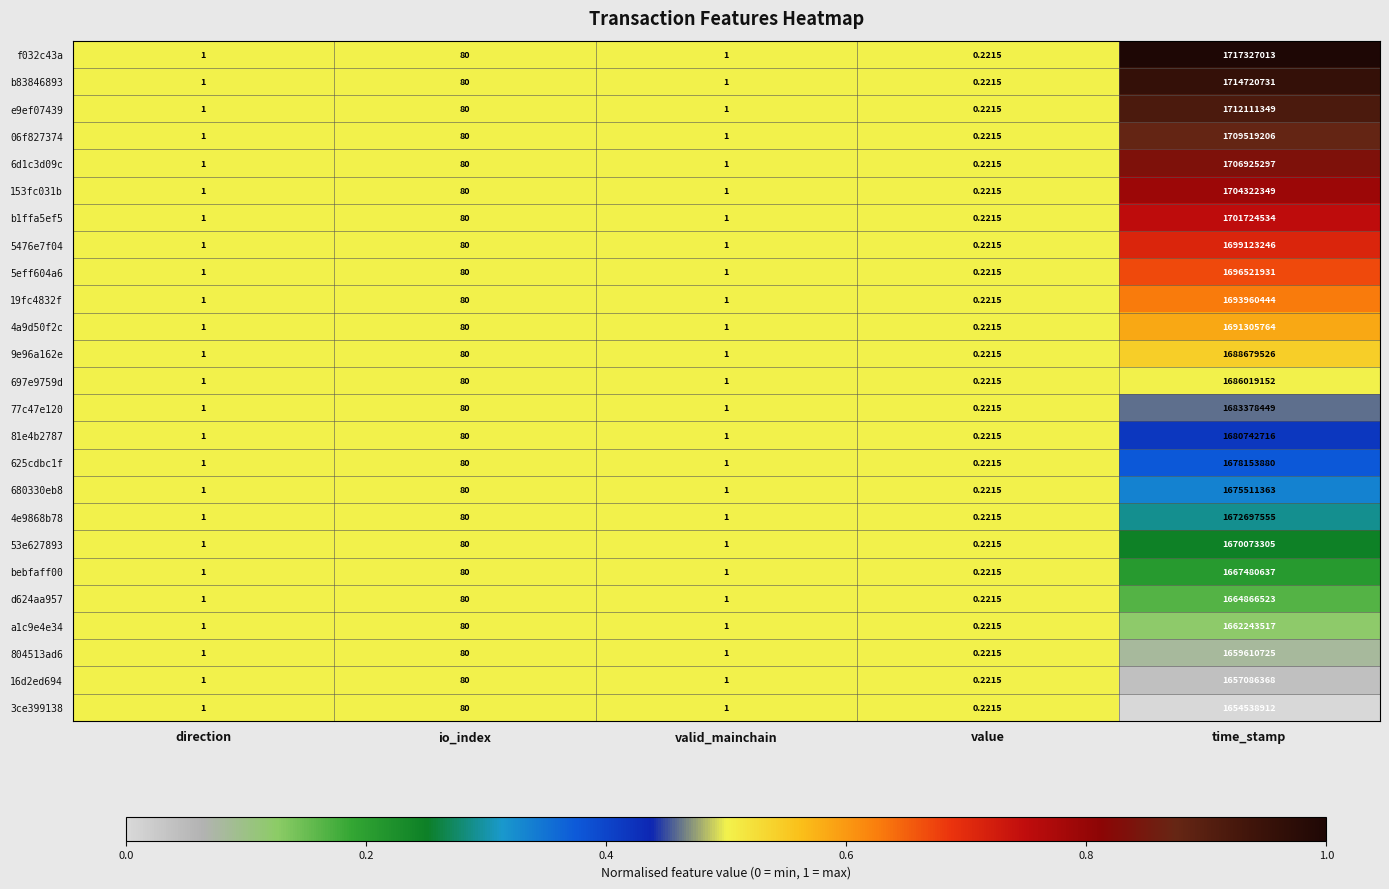

Which label corresponds to the largest value in the chart?

time_stamp